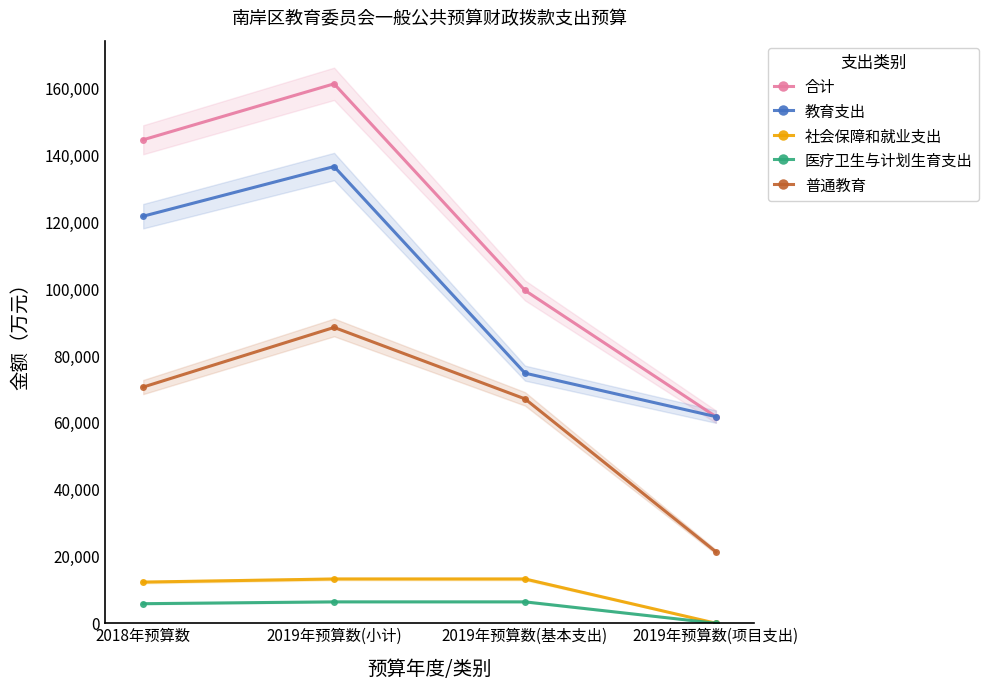

The value of 教育支出 at 2018年预算数 is 40082.4. True or false?

False